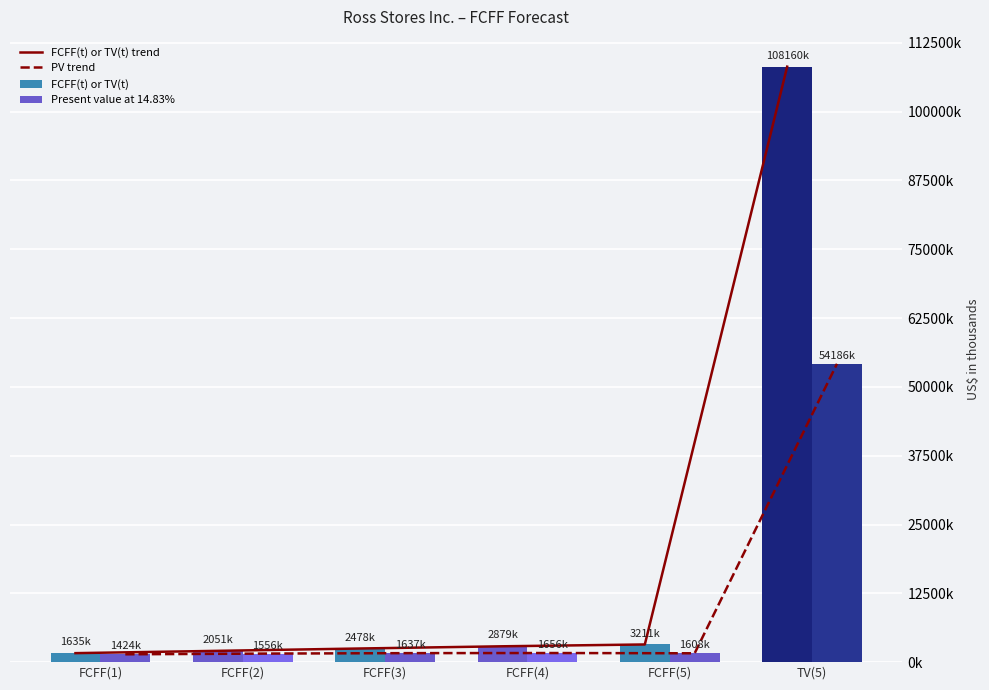

Does the chart contain any negative values?

No